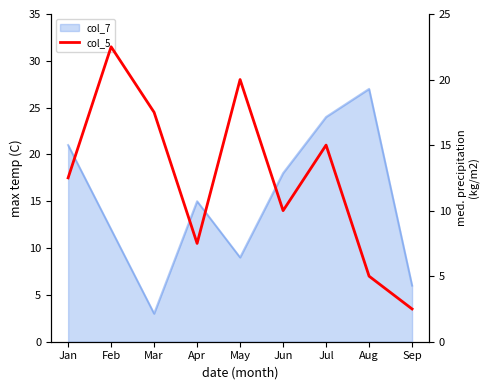

The chart shows a value of 22.5 at Feb. True or false?

True